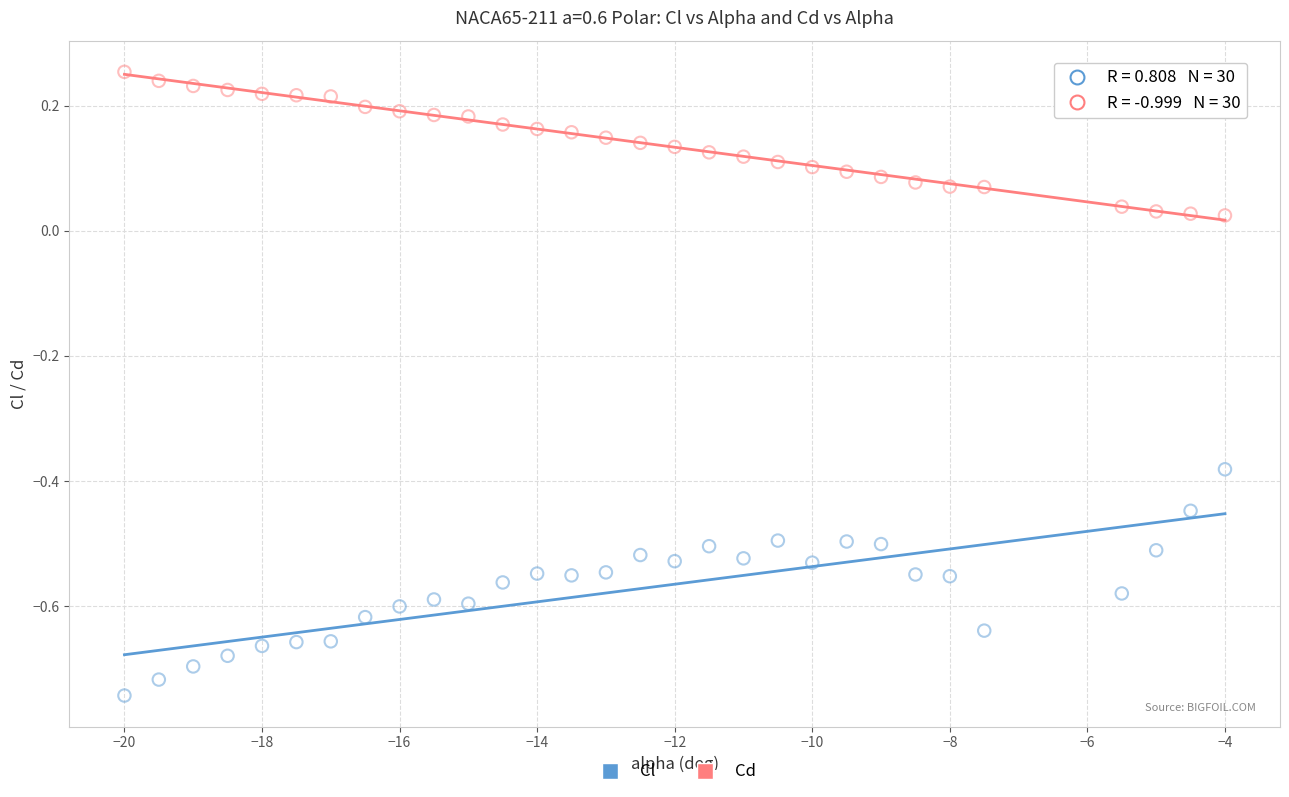

Across all data points, what is the range of X values (max minus min)?

16.0